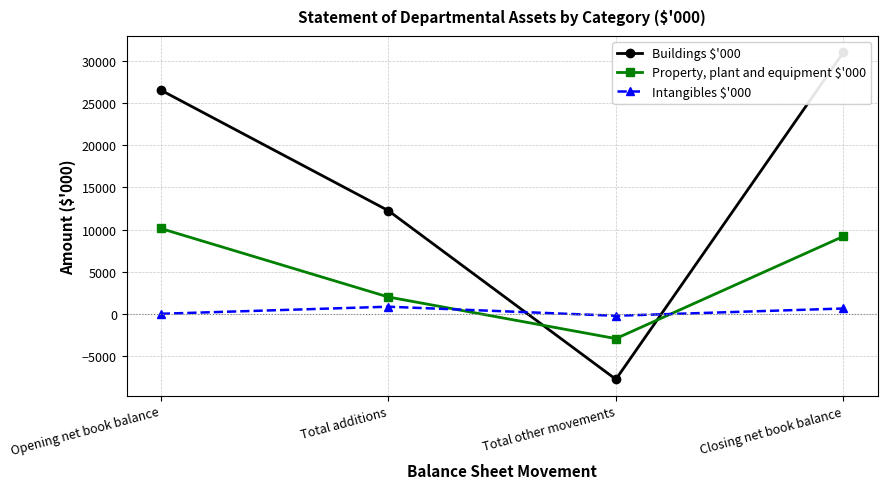

What is the spread (max minus min) of values at Closing net book balance?

30379